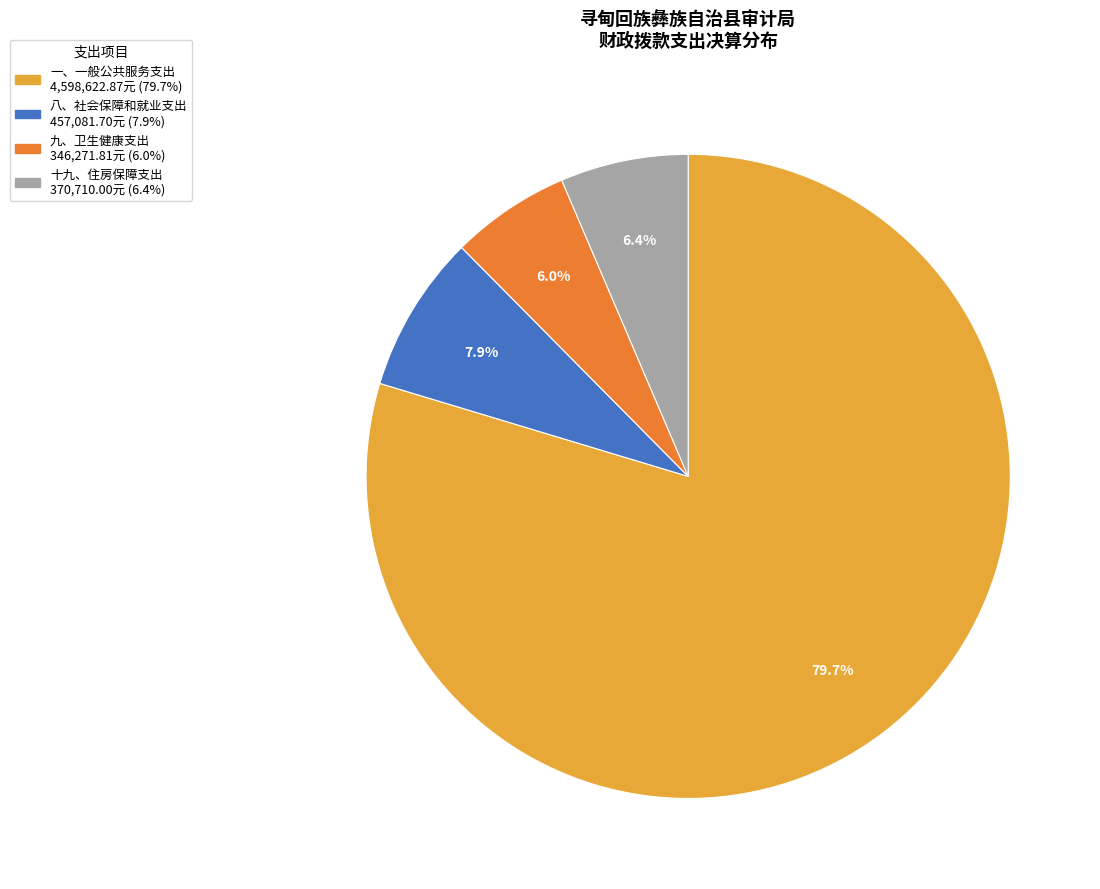

Does any single category account for the majority?

Yes